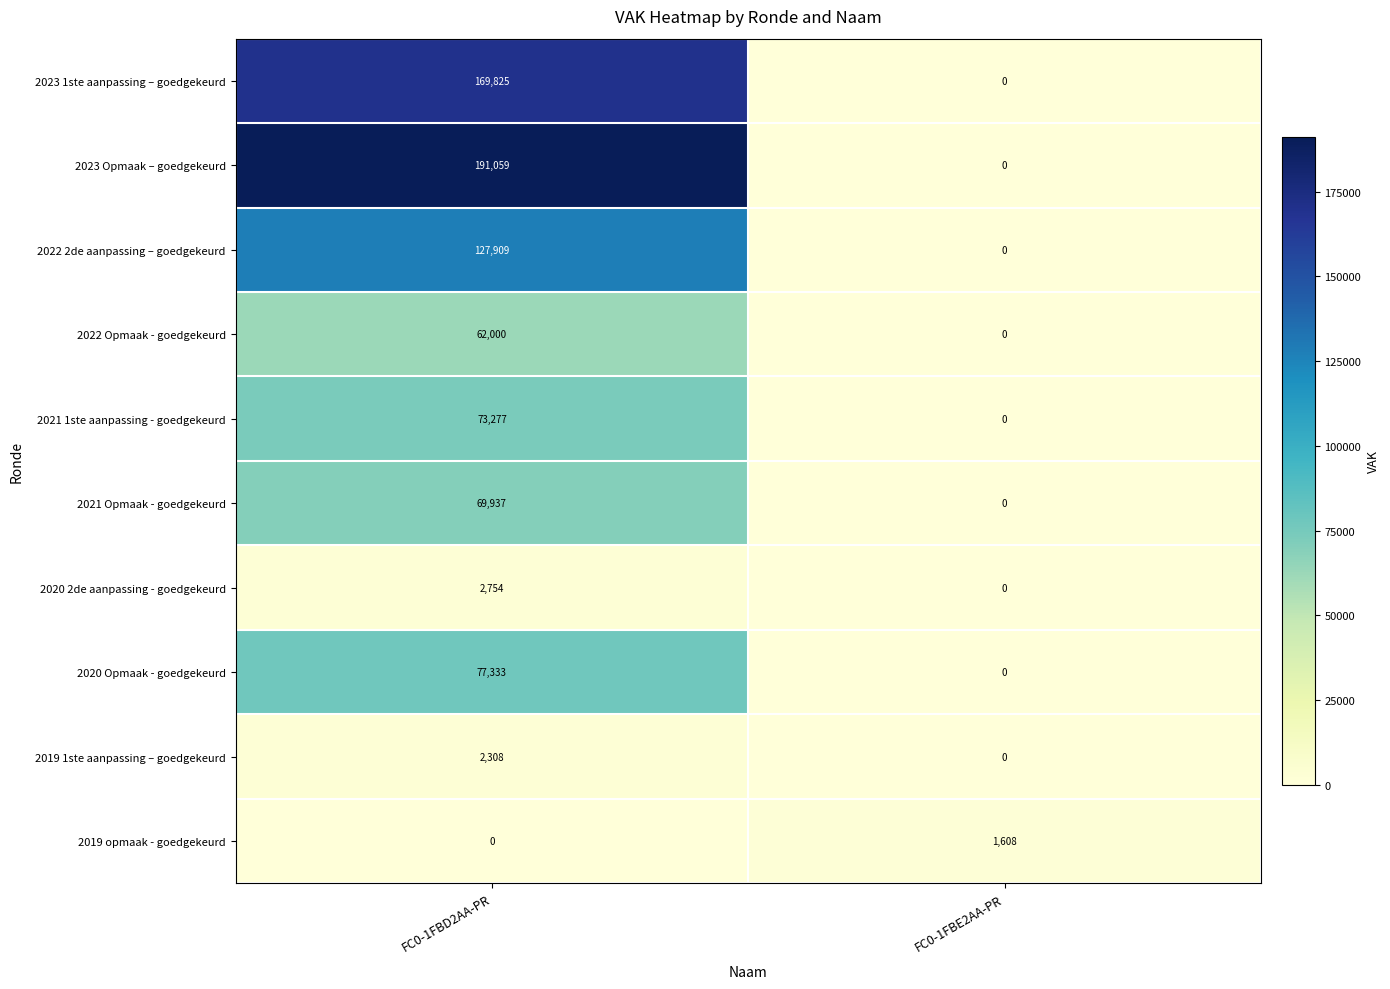

What is the difference between the 2021 Opmaak - goedgekeurd values at FC0-1FBE2AA-PR and FC0-1FBD2AA-PR?

69937